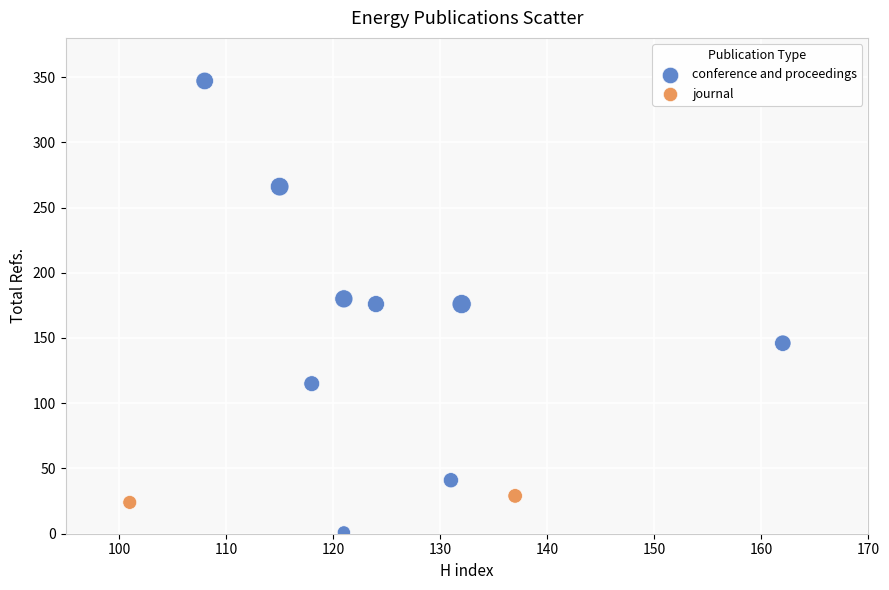

What are all the series names shown in the legend?

conference and proceedings, journal